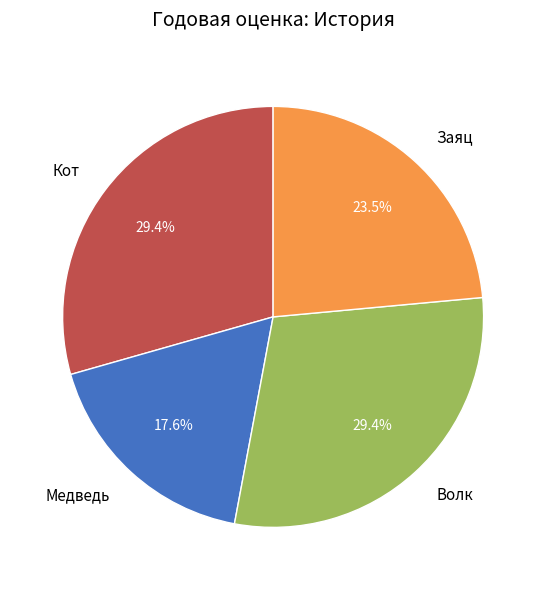

To the nearest percent, what is the combined percentage of Медведь and Кот?

47%